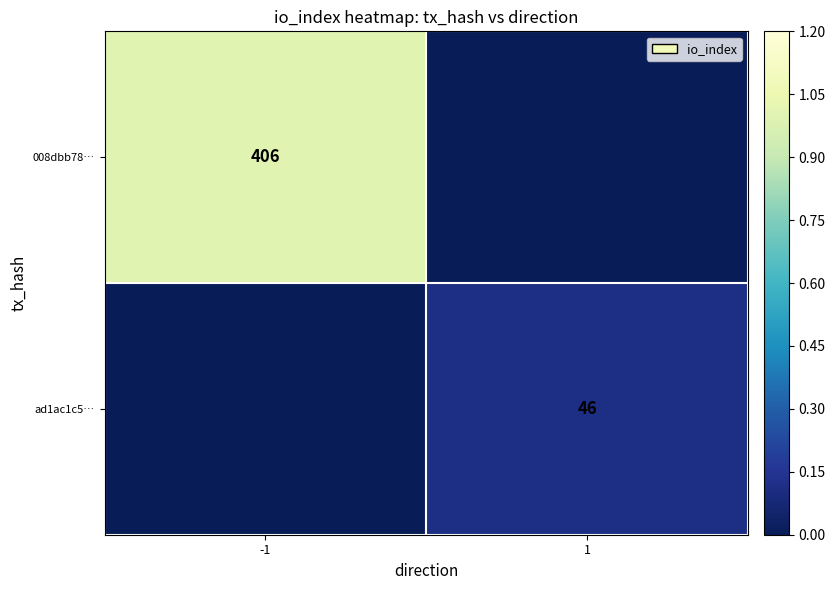

Is the value of ad1ac1c5… at 1 greater than the value of 008dbb78… at -1?

No